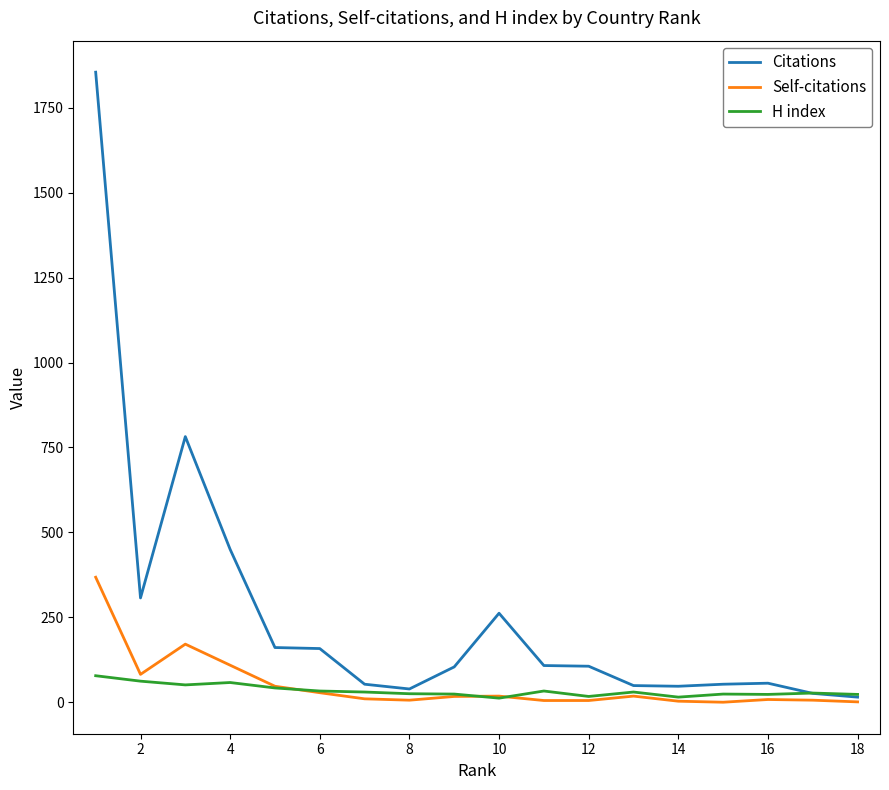

Rank the series by their maximum value, from lowest to highest.

H index, Self-citations, Citations